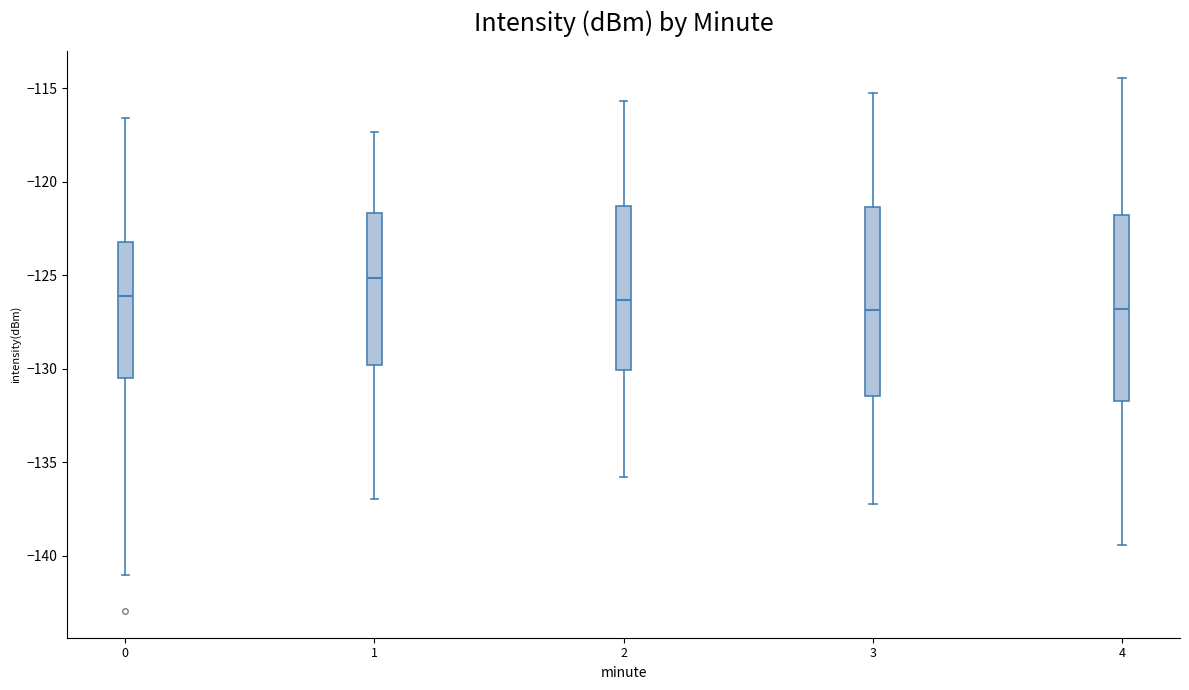

Reading left to right, read every box against the y-axis: the position of its median line, the range the box covers, and the ends of its whiskers. The values are not printed on the chart, so give them approximately, as read against the axis.

0: median -126.0, box -130.5 to -123.0, whiskers -141.0 to -116.5
1: median -125.0, box -130.0 to -121.5, whiskers -137.0 to -117.5
2: median -126.5, box -130.0 to -121.5, whiskers -136.0 to -115.5
3: median -127.0, box -131.5 to -121.5, whiskers -137.0 to -115.0
4: median -127.0, box -131.5 to -122.0, whiskers -139.5 to -114.5